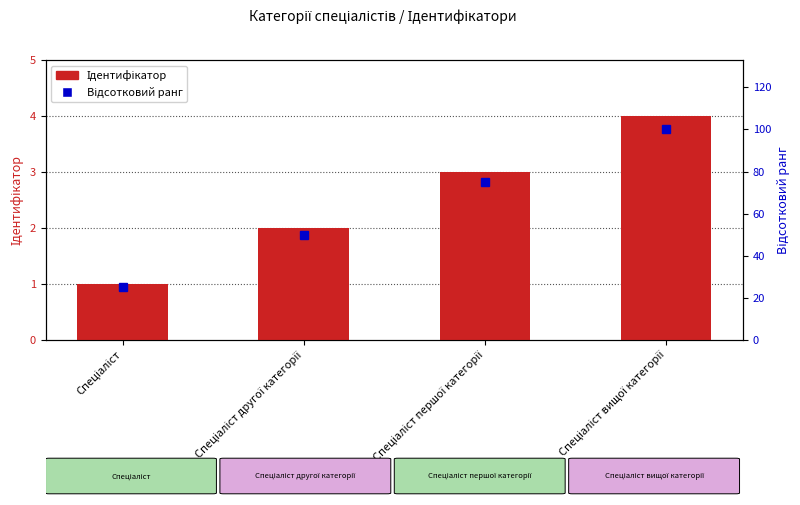

Reading left to right, extract all data points from this chart.

Ідентифікатор: Спеціаліст=1	Спеціаліст другої категорії=2	Спеціаліст першої категорії=3	Спеціаліст вищої категорії=4
Відсотковий ранг: Спеціаліст=25	Спеціаліст другої категорії=50	Спеціаліст першої категорії=75	Спеціаліст вищої категорії=100